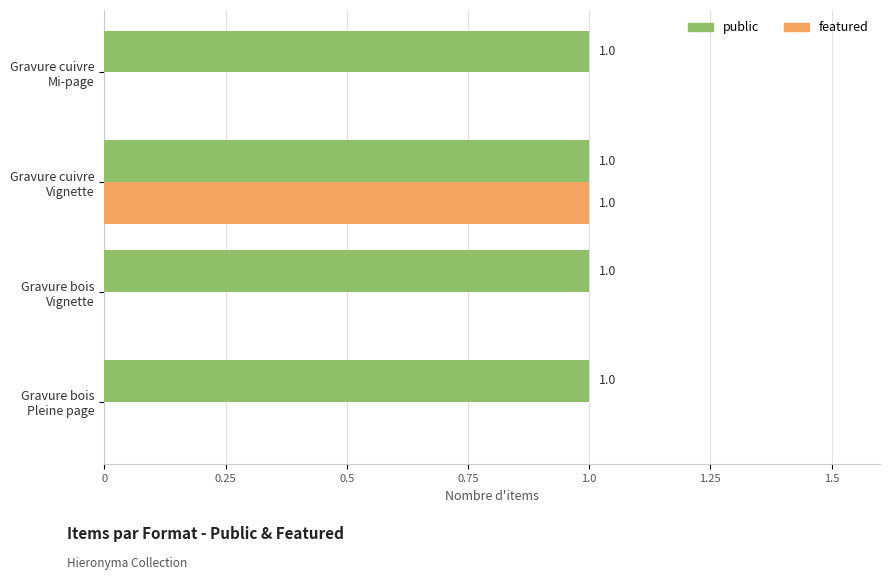

Which series has the largest total across all categories?

public